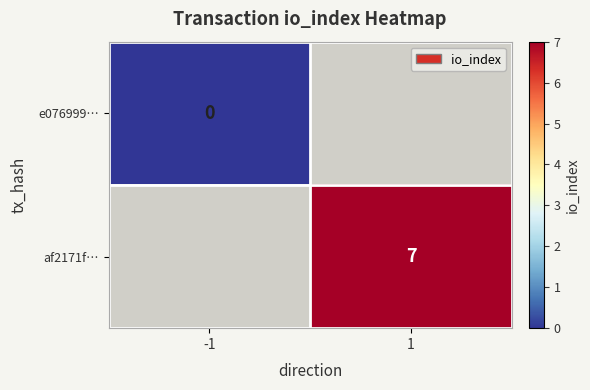

Is it true that af2171f… equals 11 at 1?

False